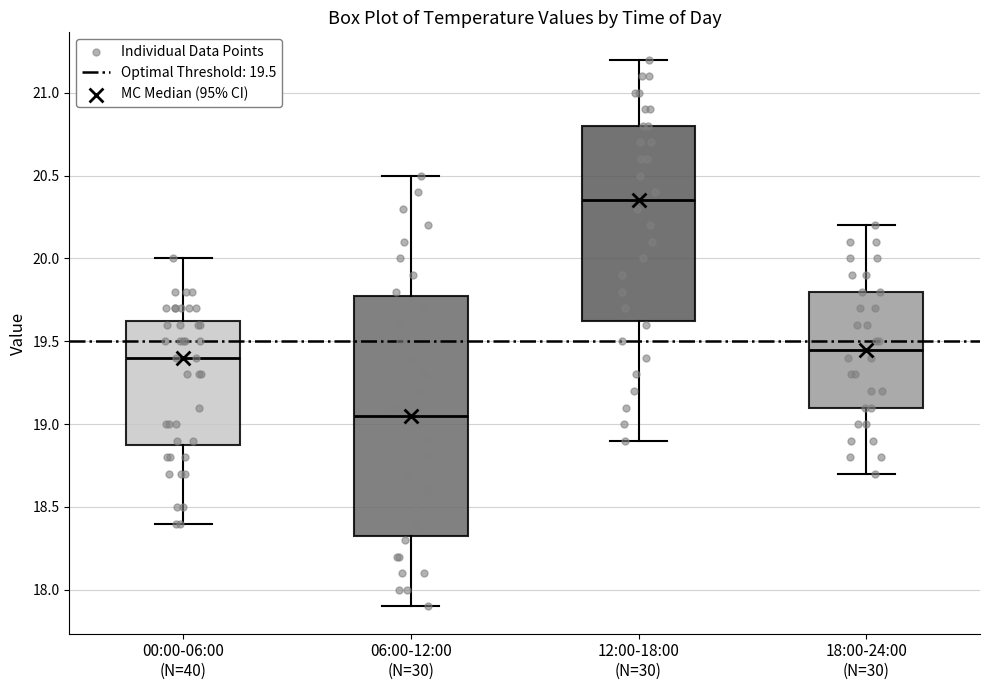

Reading left to right, transcribe this box plot: for each box, give where its median line is, the range the box spans, and where its two whiskers end, as read against the y-axis. The values are not printed on the chart, so give them approximately, as read against the axis.

00:00-06:00 (N=40): median 19.40, box 18.90 to 19.65, whiskers 18.40 to 20.00
06:00-12:00 (N=30): median 19.05, box 18.35 to 19.80, whiskers 17.90 to 20.50
12:00-18:00 (N=30): median 20.35, box 19.65 to 20.80, whiskers 18.90 to 21.20
18:00-24:00 (N=30): median 19.45, box 19.10 to 19.80, whiskers 18.70 to 20.20